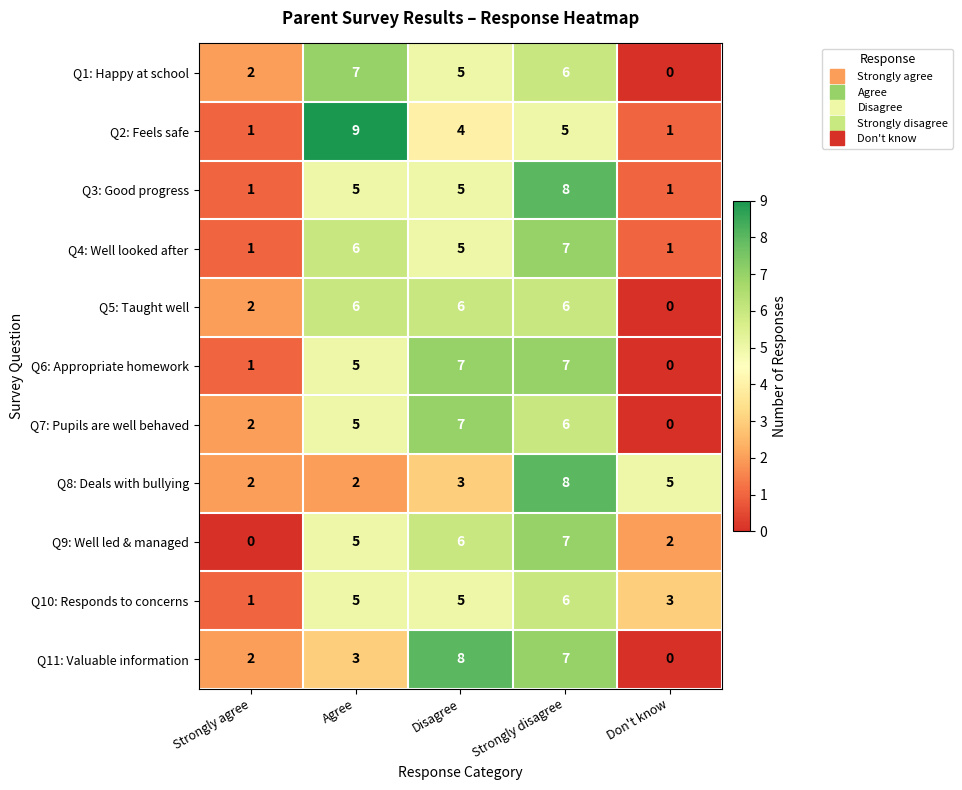

How many distinct data groups are displayed?

11